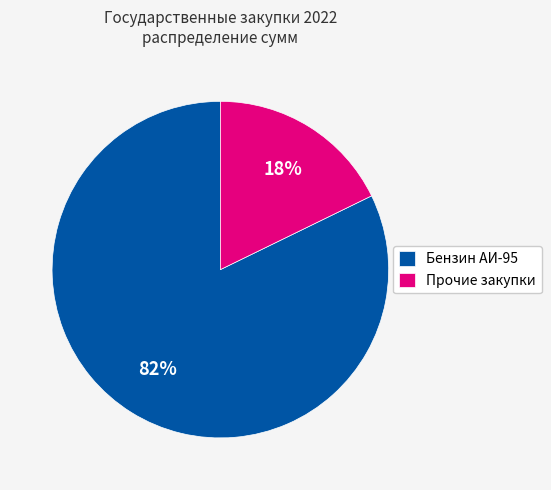

How many slices are in this pie chart?

2